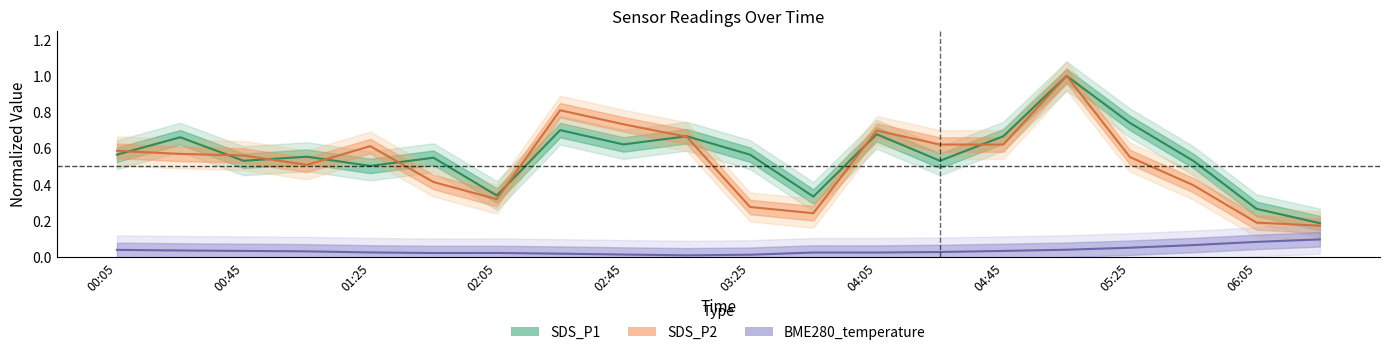

How many lines are shown in the chart?

3